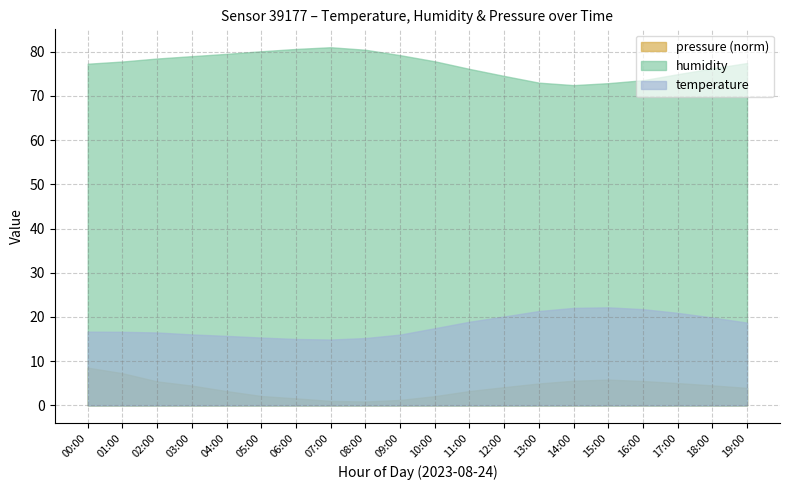

True or false: pressure and temperature cross at least once.

False